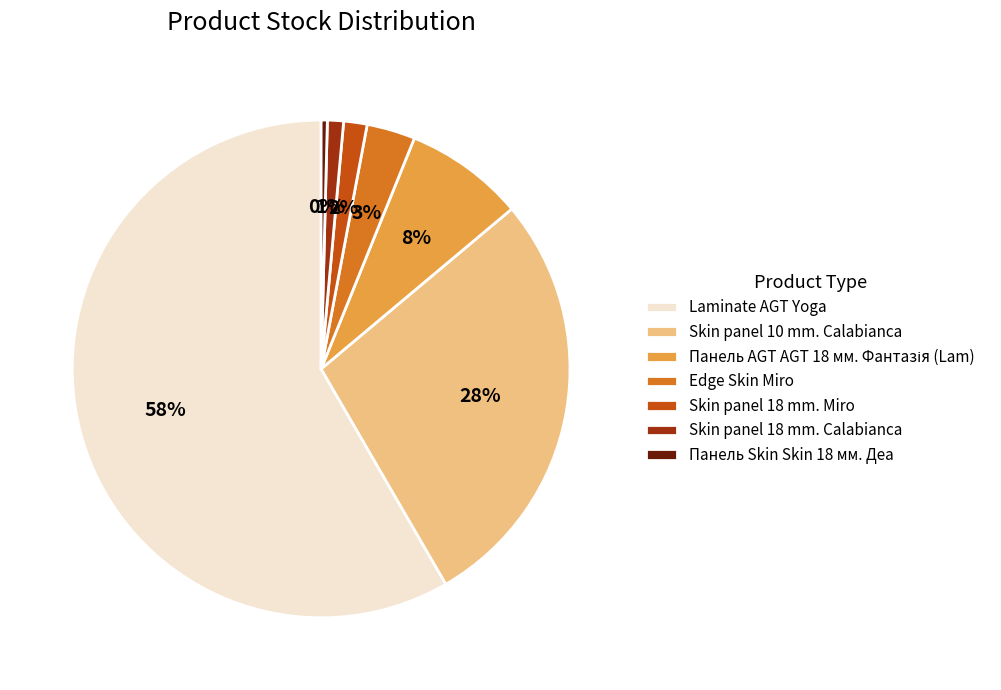

How many slices are in this pie chart?

7